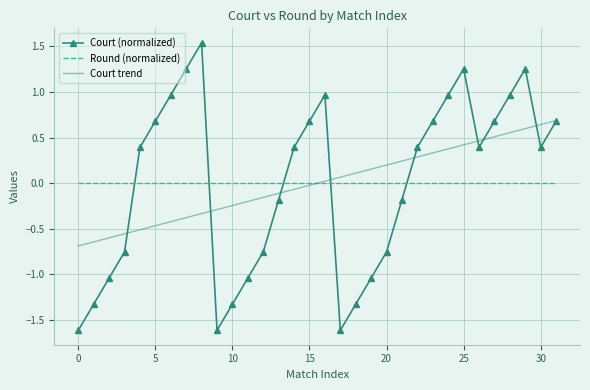

True or false: Round (normalized) and Court (normalized) intersect in this chart.

True